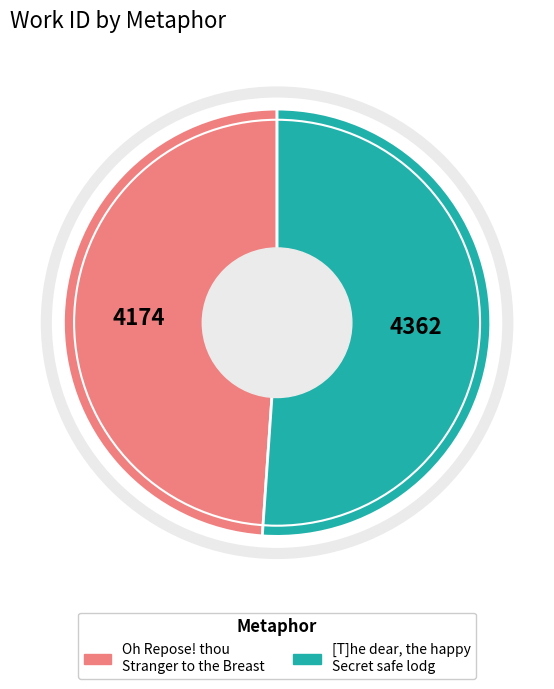

Rank the categories by value from lowest to highest.

Oh Repose! thou Stranger to the Breast, [T]he dear, the happy Secret safe lodg